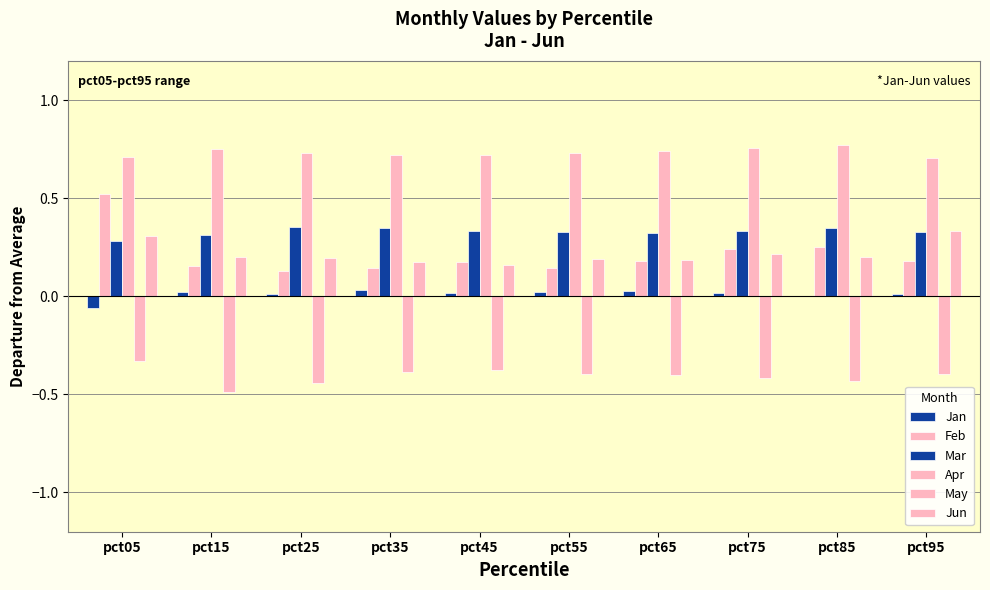

Count the number of categories in the chart.

10